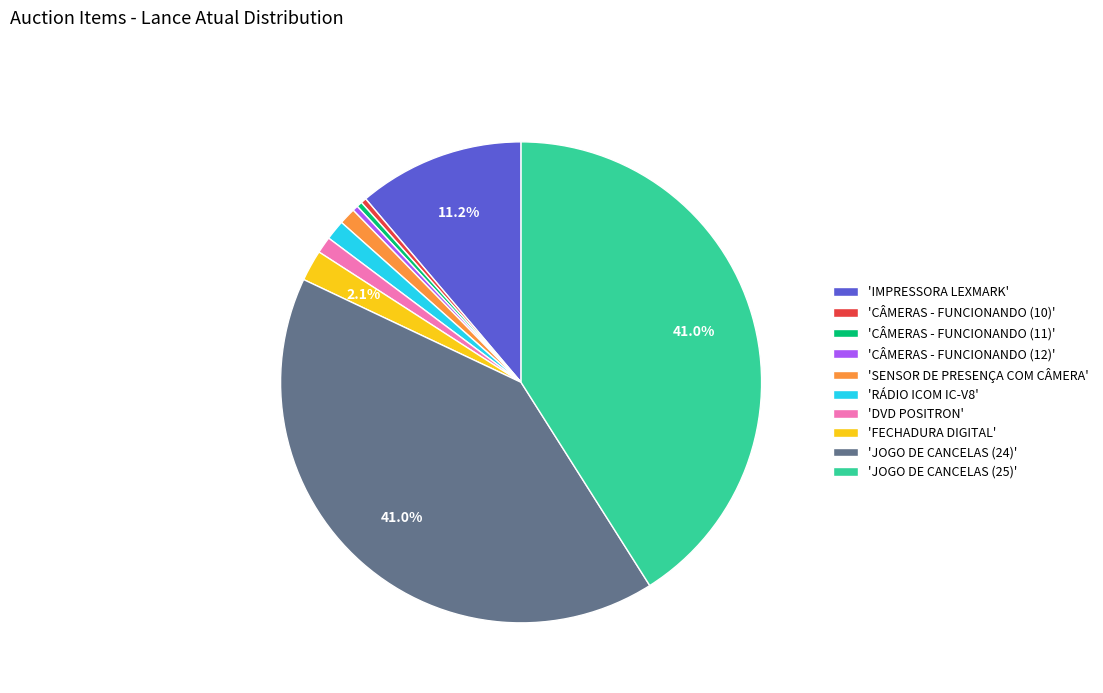

Do 'CÂMERAS - FUNCIONANDO (12)' and 'JOGO DE CANCELAS (25)' together represent more than half of the pie?

No